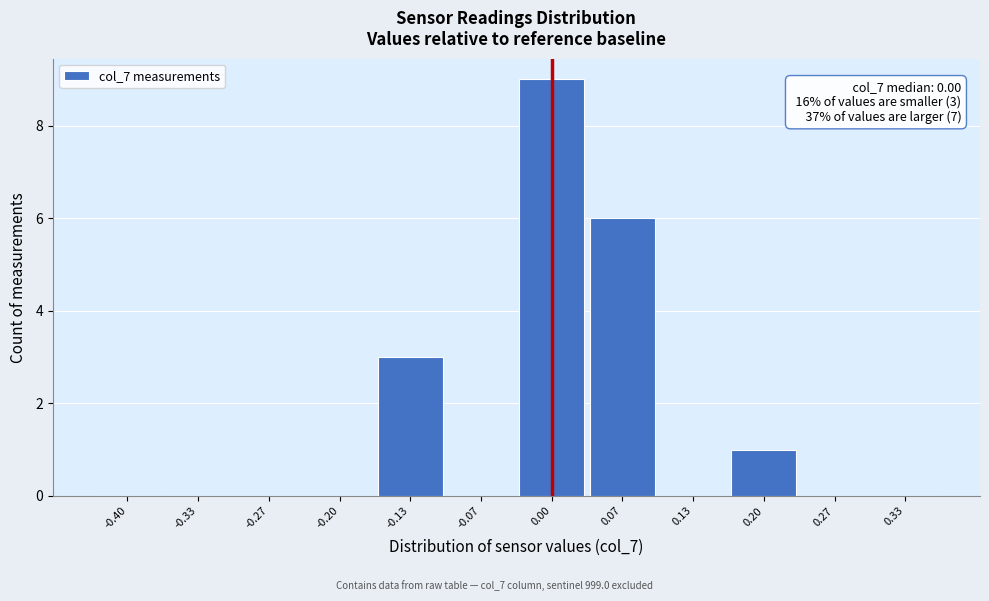

Reading left to right, extract all data points from this chart.

-0.40=0	-0.33=0	-0.27=0	-0.20=0	-0.13=3	-0.07=0	0.00=9	0.07=6	0.13=0	0.20=1	0.27=0	0.33=0